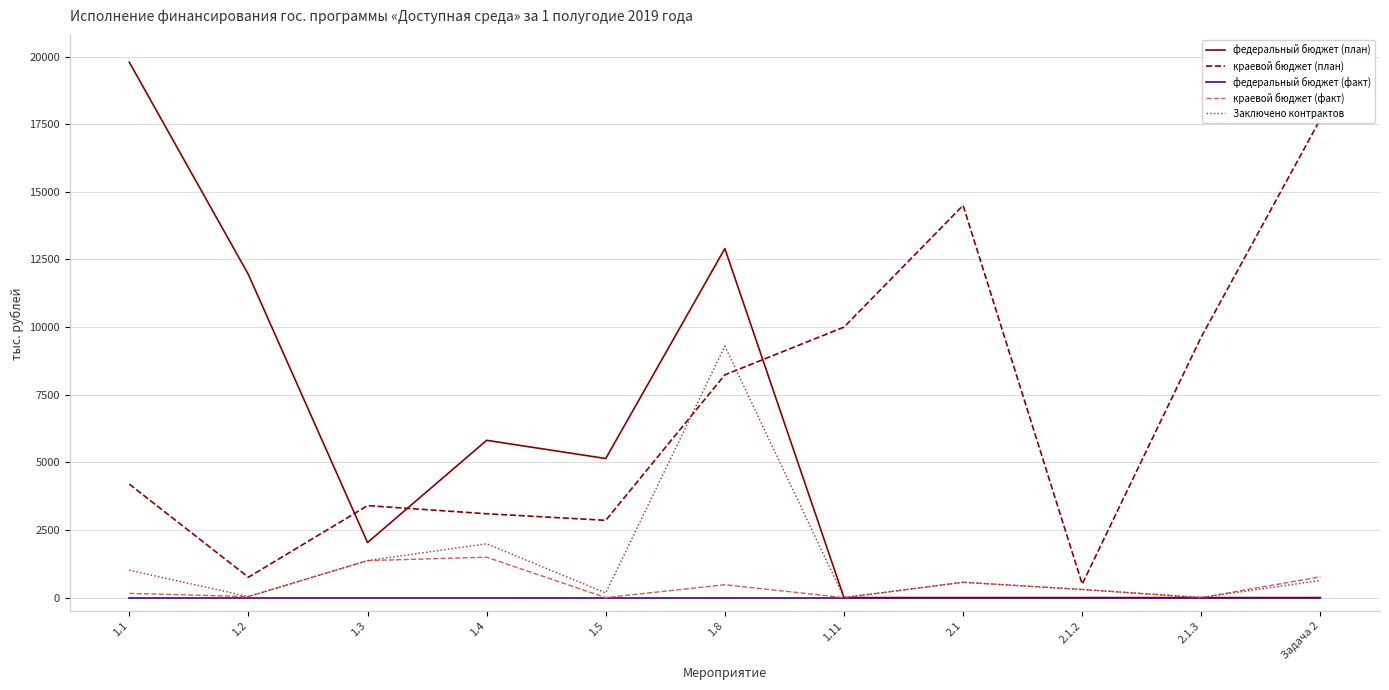

What position from the left is 1.8?

6